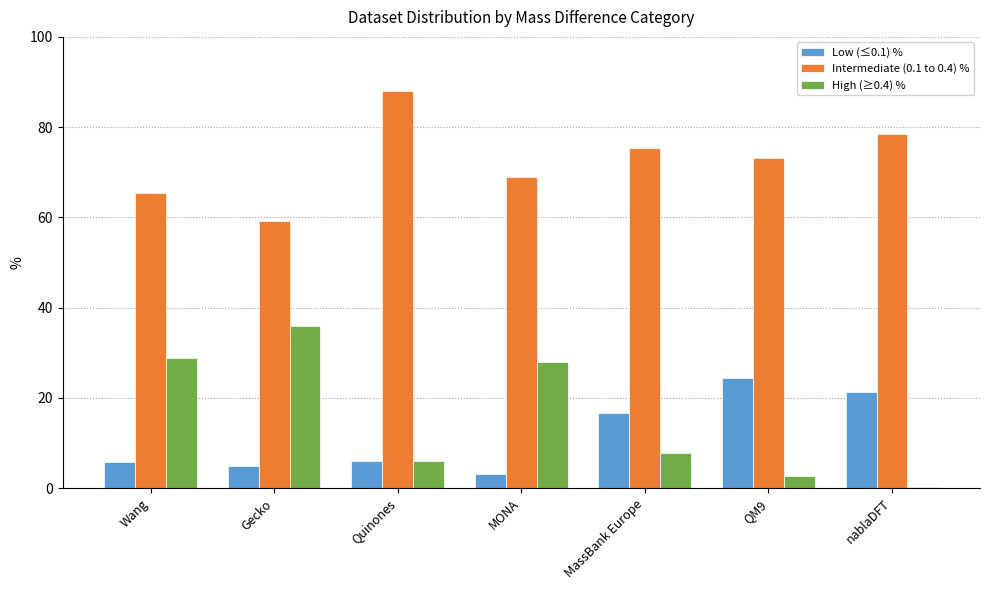

Which series has the largest total across all categories?

Intermediate (0.1 to 0.4) %